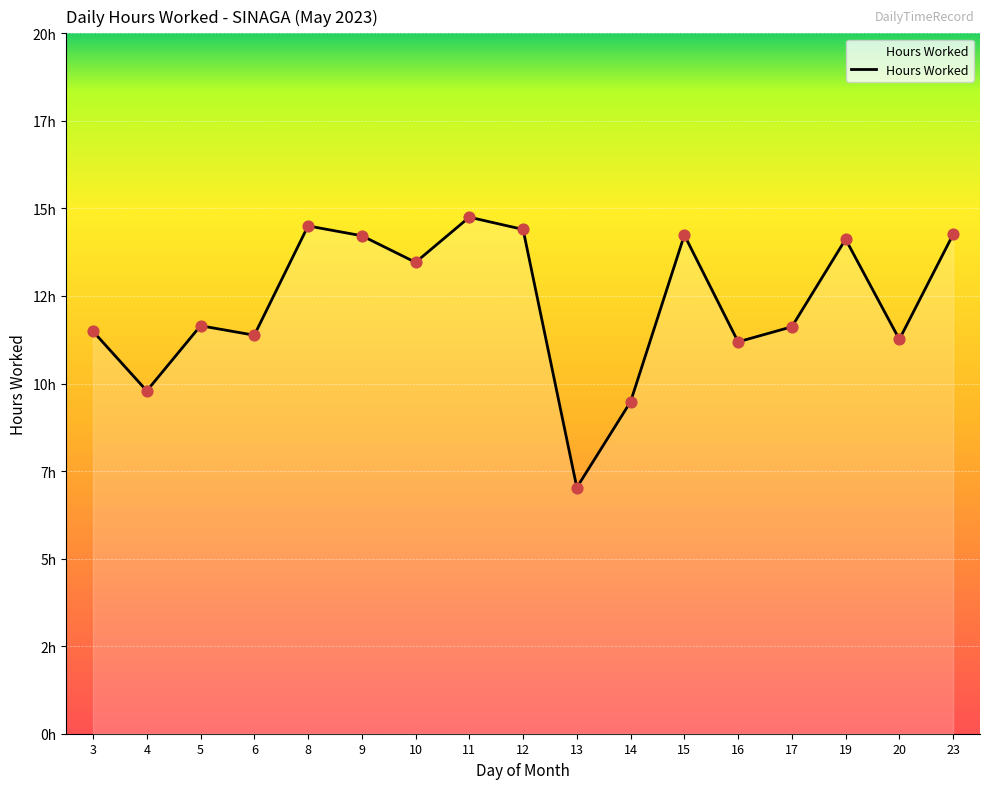

Does the chart have visible grid lines?

Yes